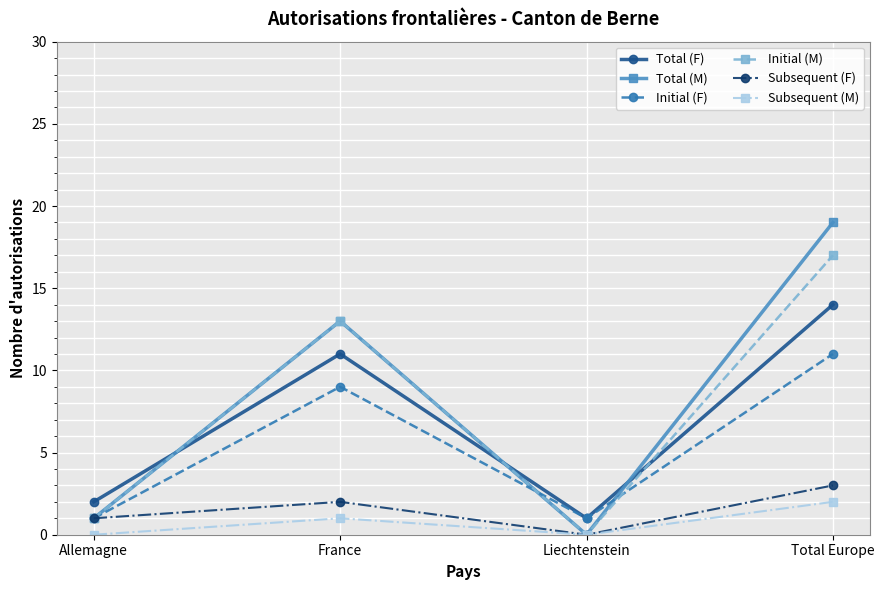

True or false: Total (M) and Total (F) intersect in this chart.

True